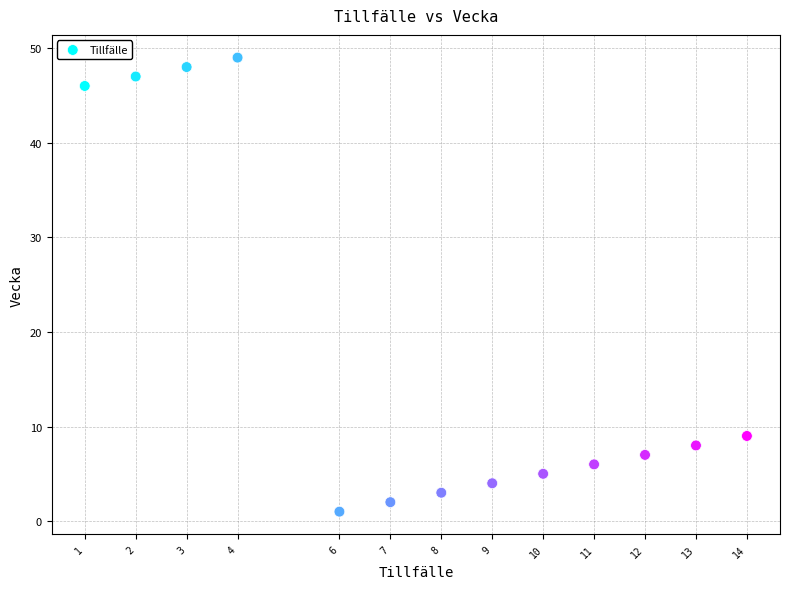

What Y value in the scatter plot is closest to 25?

9